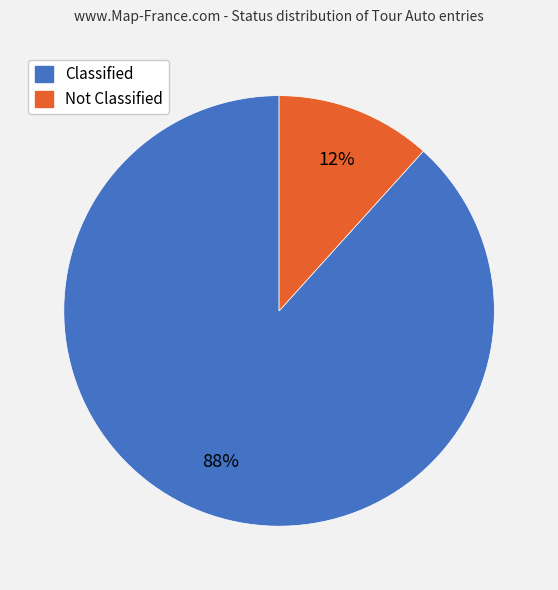

How many slices are in this pie chart?

2